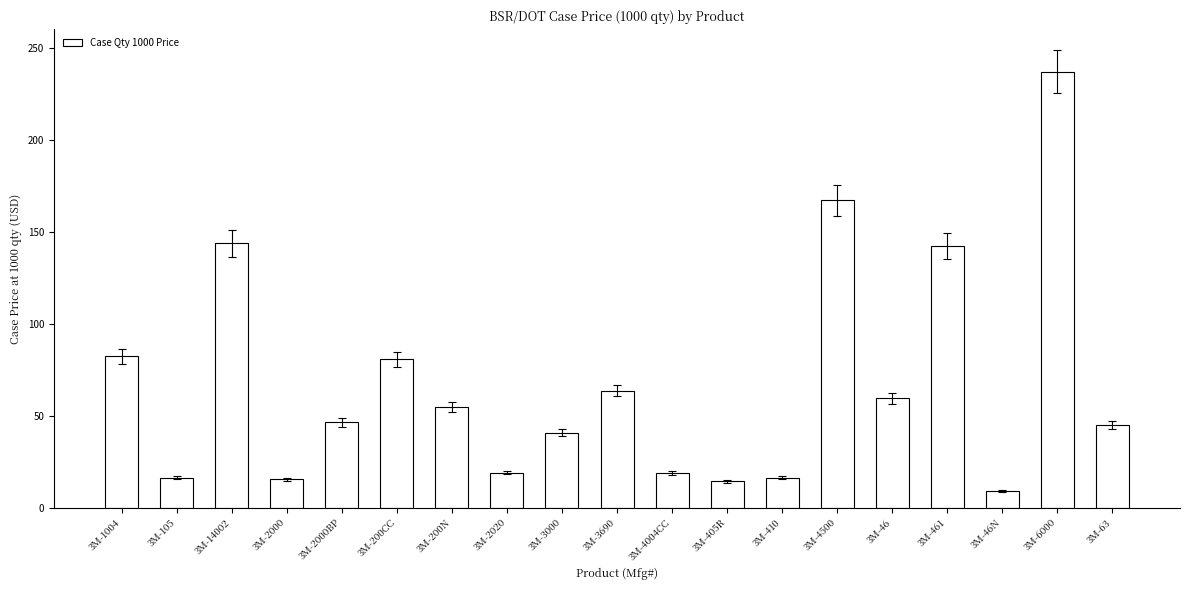

True or false: the data shows 15.5 at 3M-2000.

True